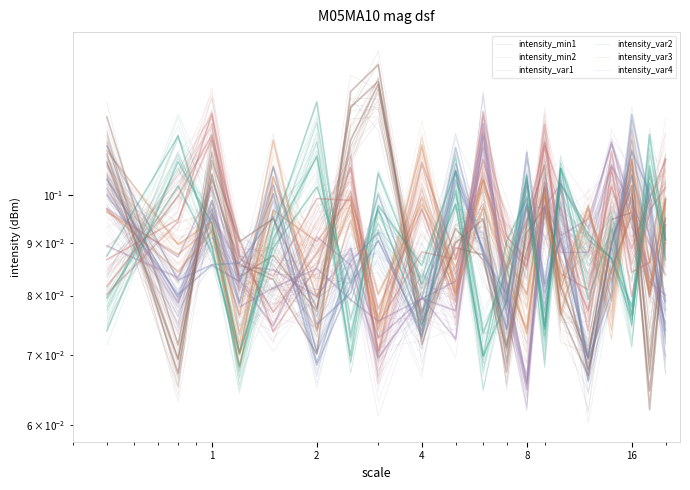

What is the sum of all intensity_min1 values?

1.8